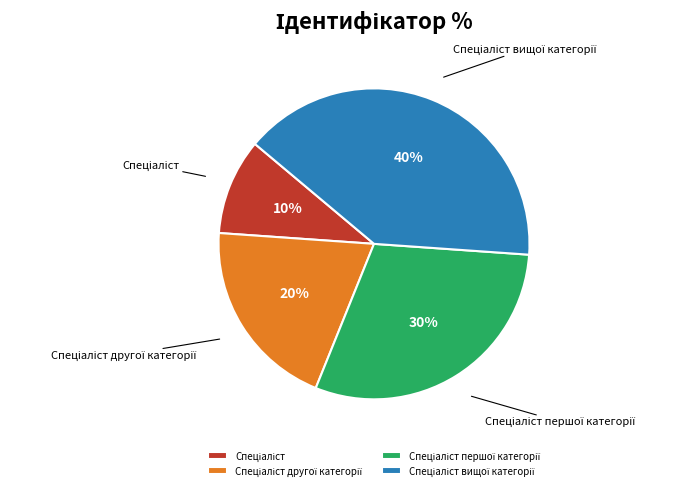

Count the number of slices in the pie.

4